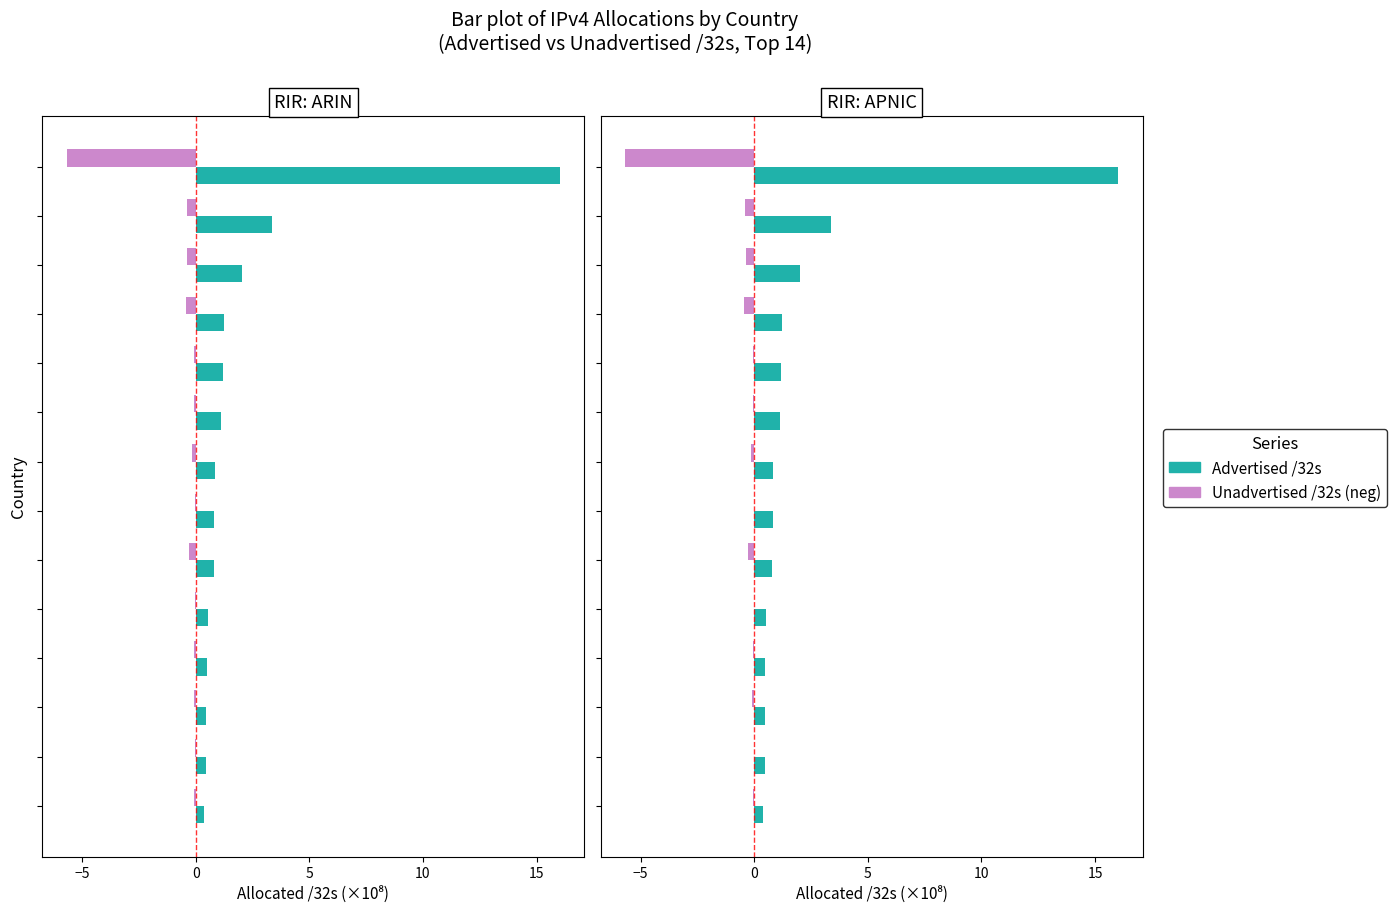

True or false: Unadvertised /32s (neg) has a value of -0.1 at 10.

False